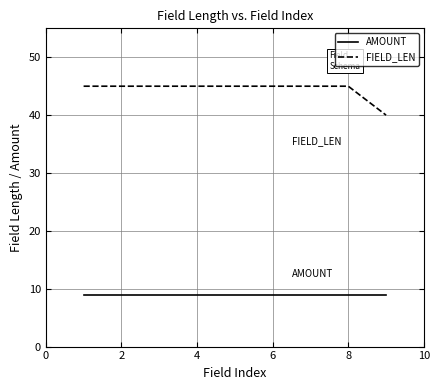

Which series has the widest spread of values?

FIELD_LEN